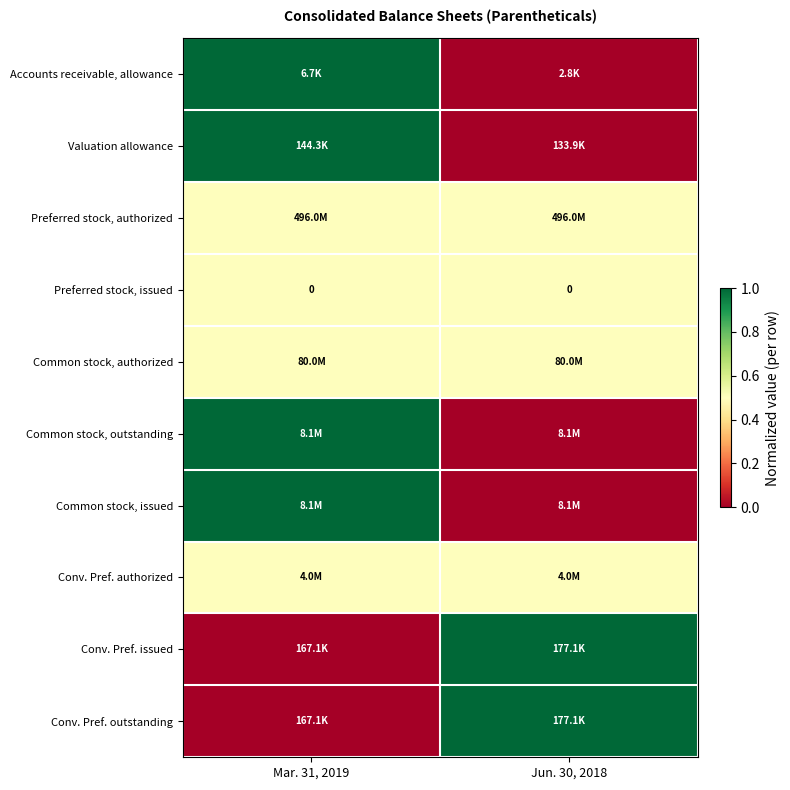

What is the approximate value of Conv. Pref. outstanding at Jun. 30, 2018?

1.0